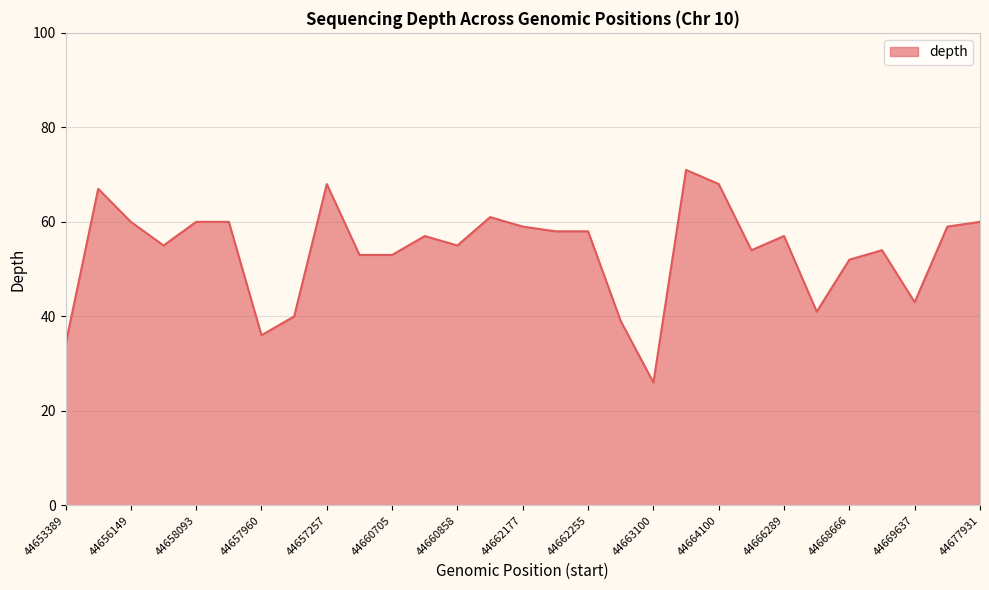

Reading left to right, list all the values displayed in this chart.

34	67	60	55	60	60	36	40	68	53	53	57	55	61	59	58	58	39	26	71	68	54	57	41	52	54	43	59	60